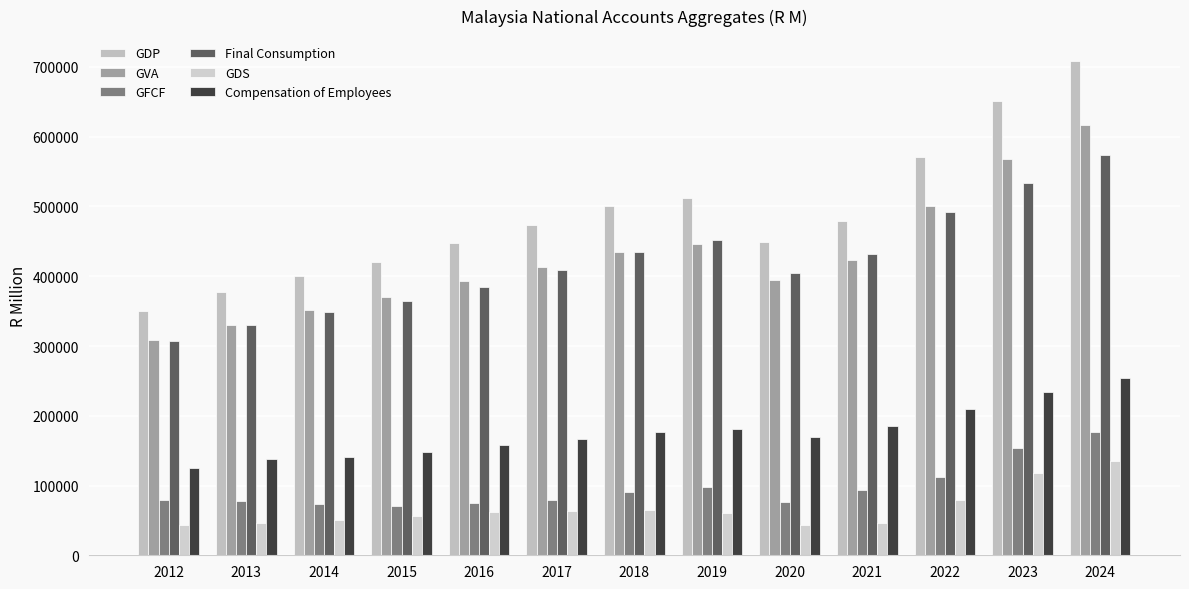

How many series are shown in this chart?

6